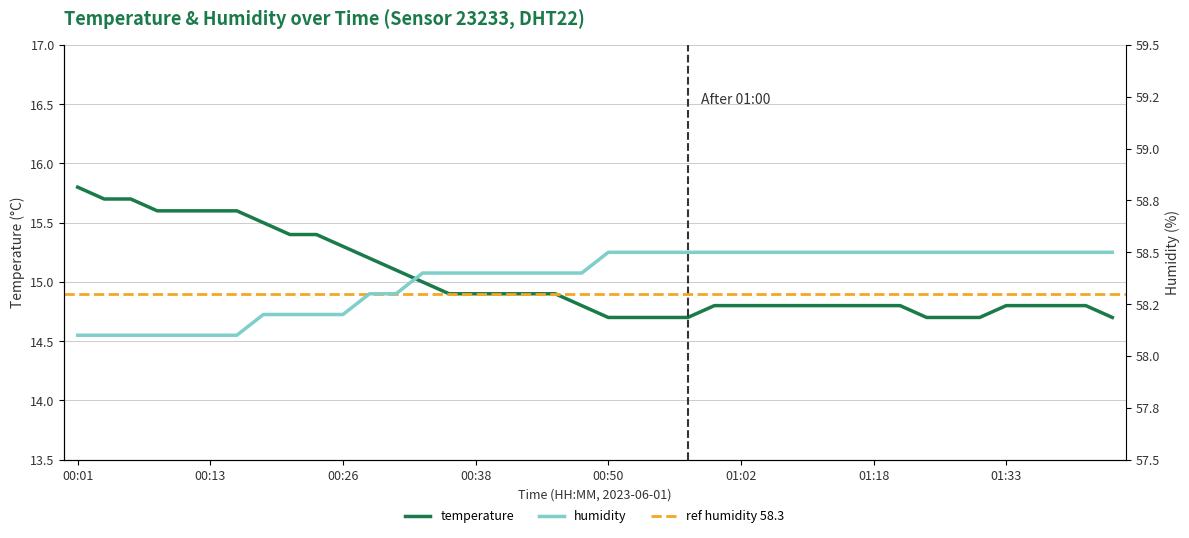

True or false: humidity and temperature cross at least once.

False